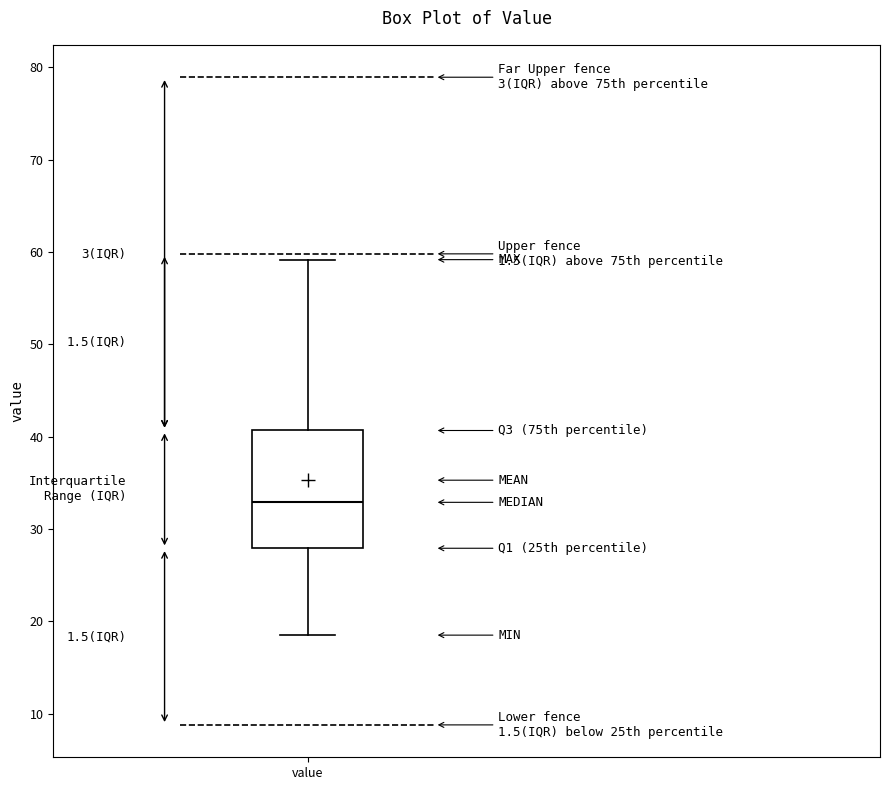

Read this box plot against the y-axis: the position of the median line, the range covered by the box, and the ends of both whiskers. The values are not printed on the chart, so give them approximately, as read against the axis.

median 33, box 28 to 41, whiskers 19 to 59